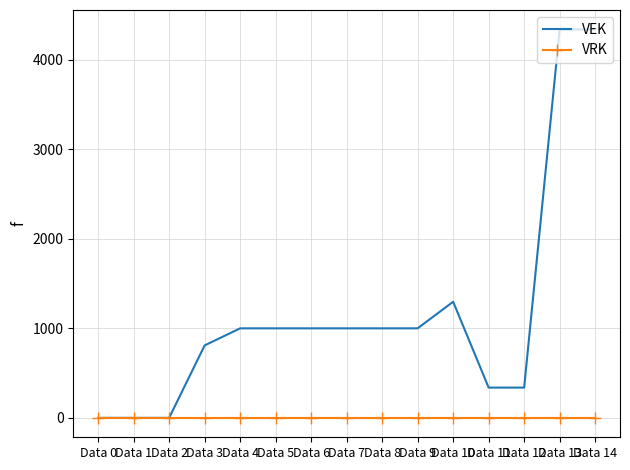

The VEK series shows 563 at Data 5. True or false?

False